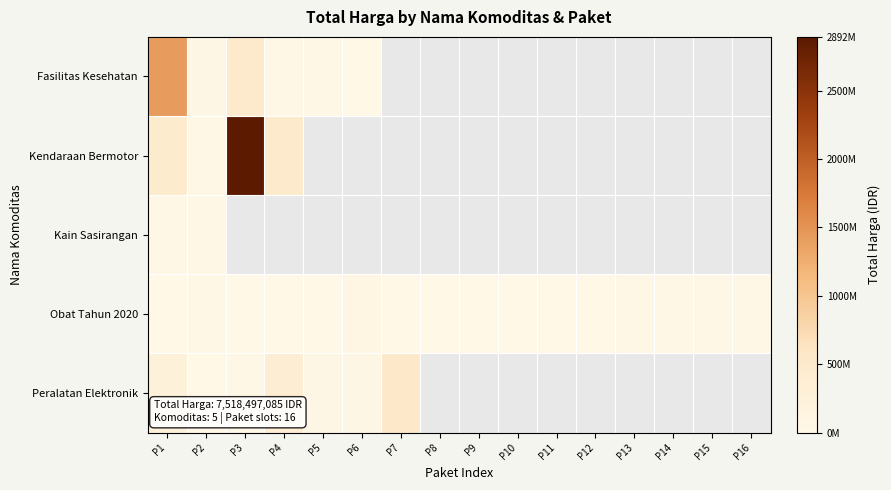

What is the greatest value displayed?

2892122000.0